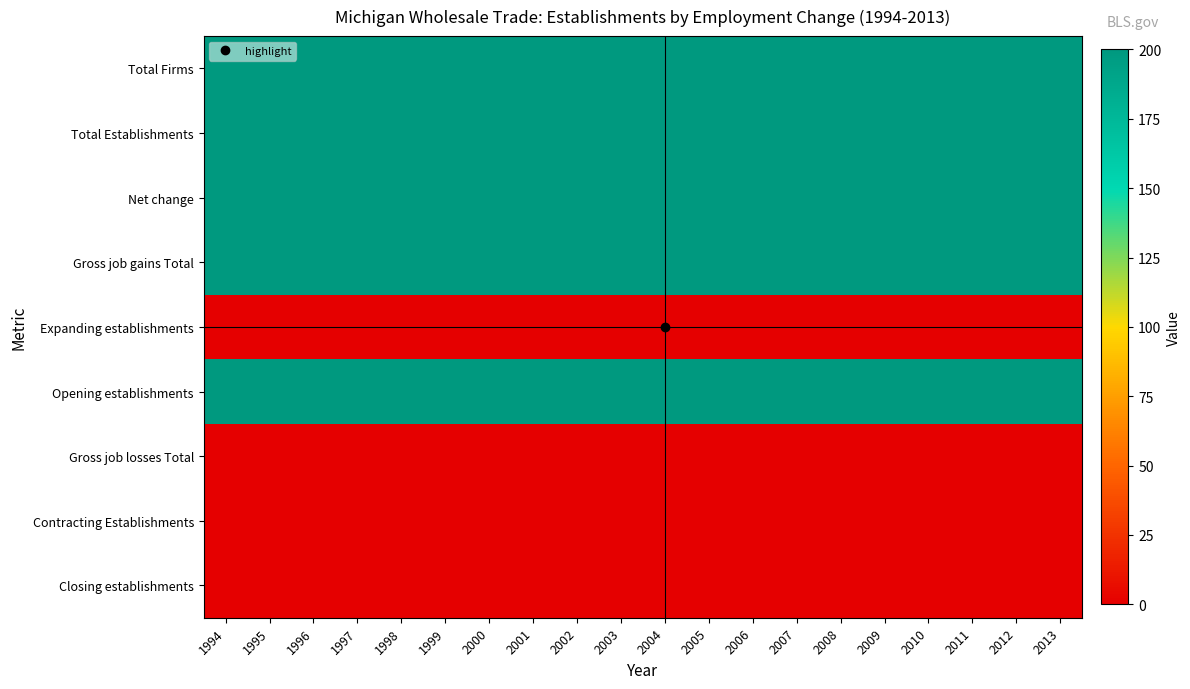

Which label corresponds to the smallest value in the chart?

1994